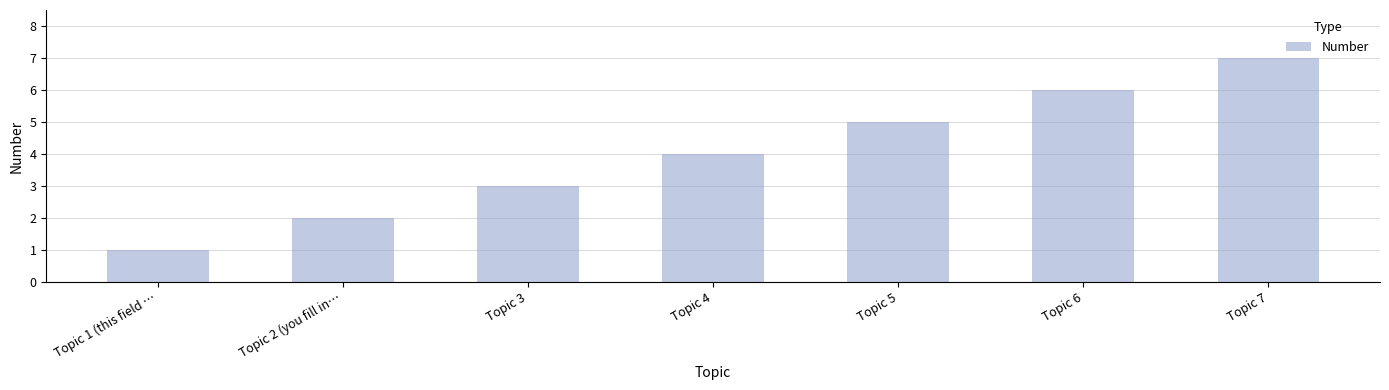

What is the smallest value displayed?

1